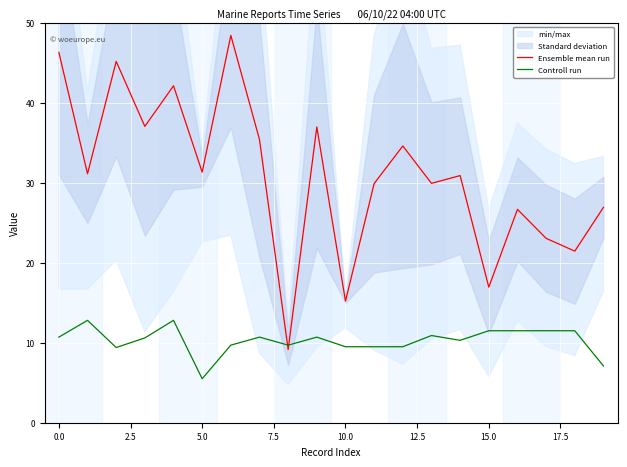

True or false: Controll run and Ensemble mean run cross at least once.

True